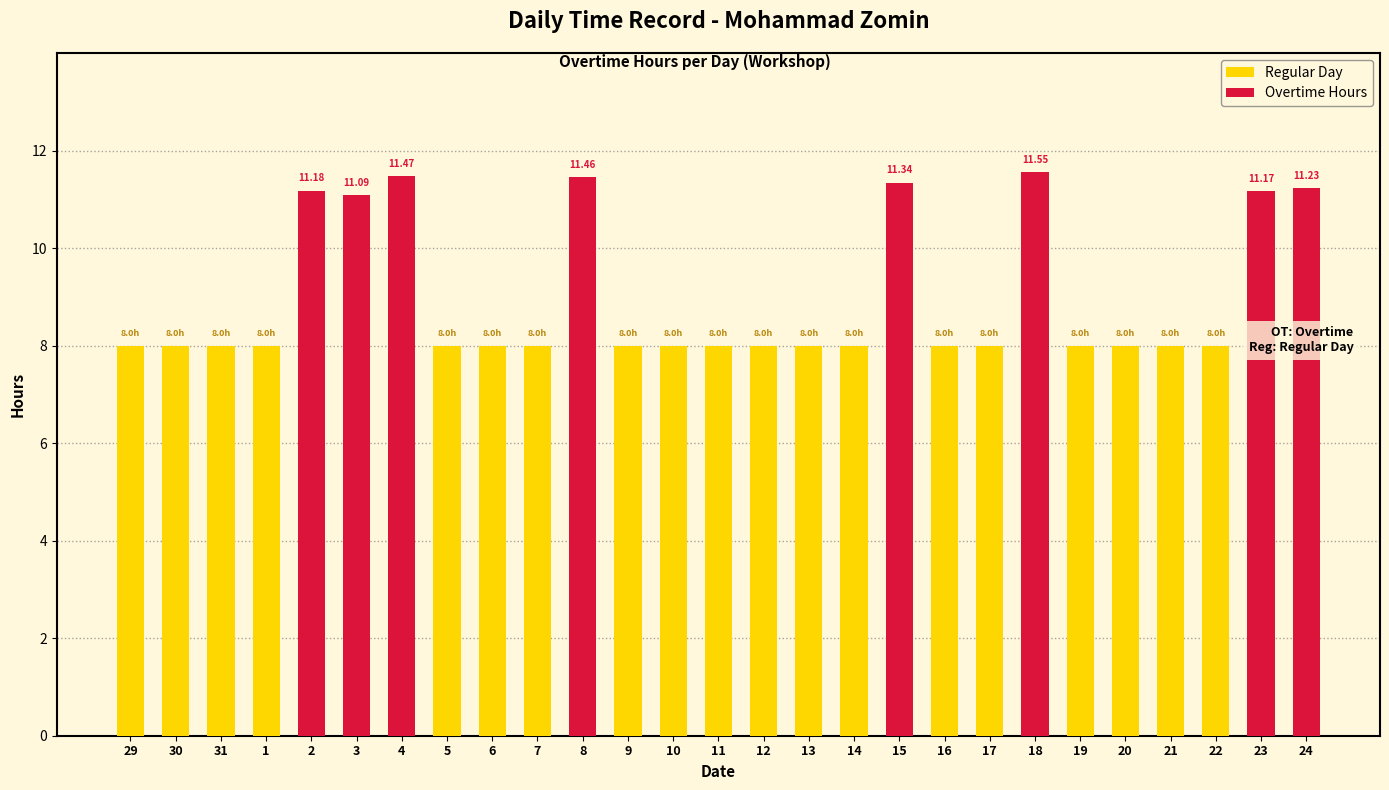

How many groups of bars are there?

27